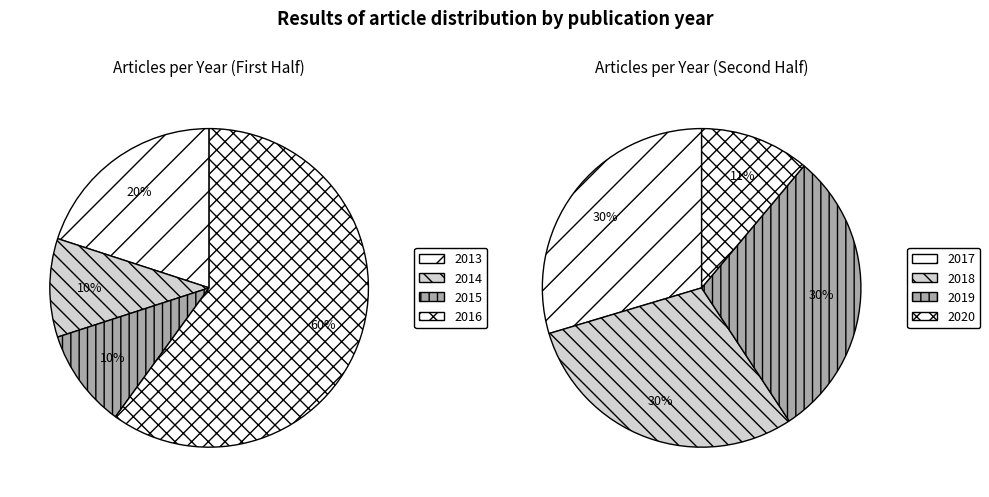

What is the largest slice in the pie chart?

2017